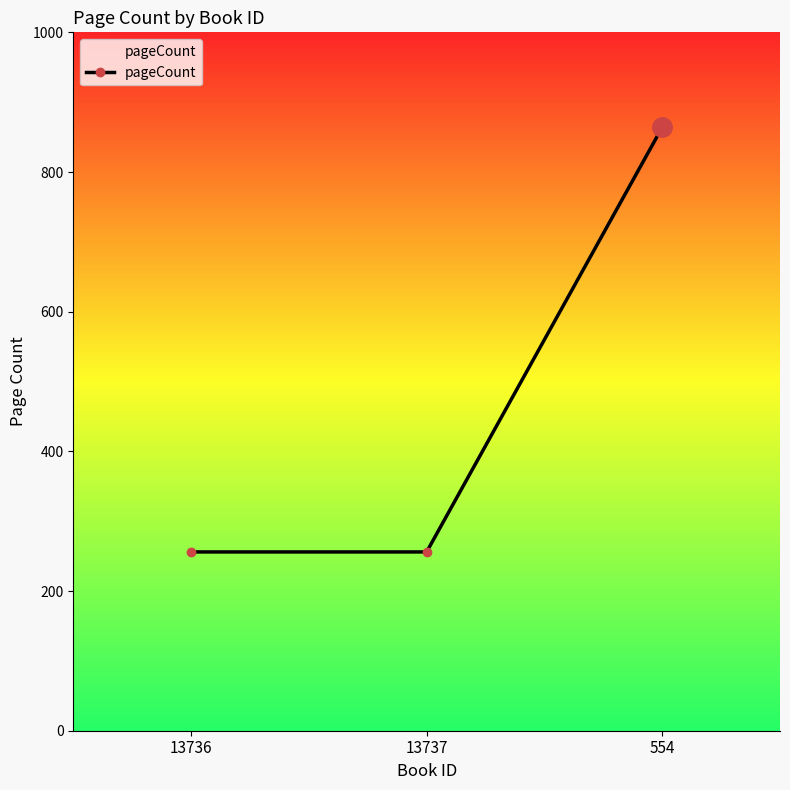

Count the number of categories in the chart.

3